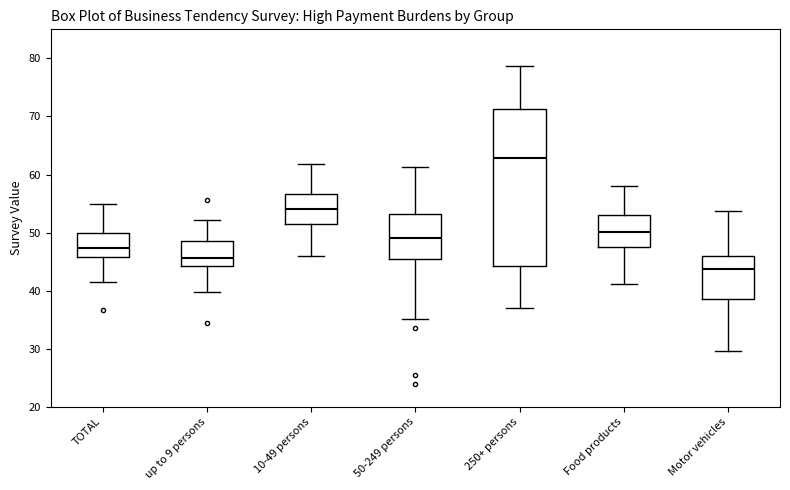

Which box's median line is the lowest?

Motor vehicles